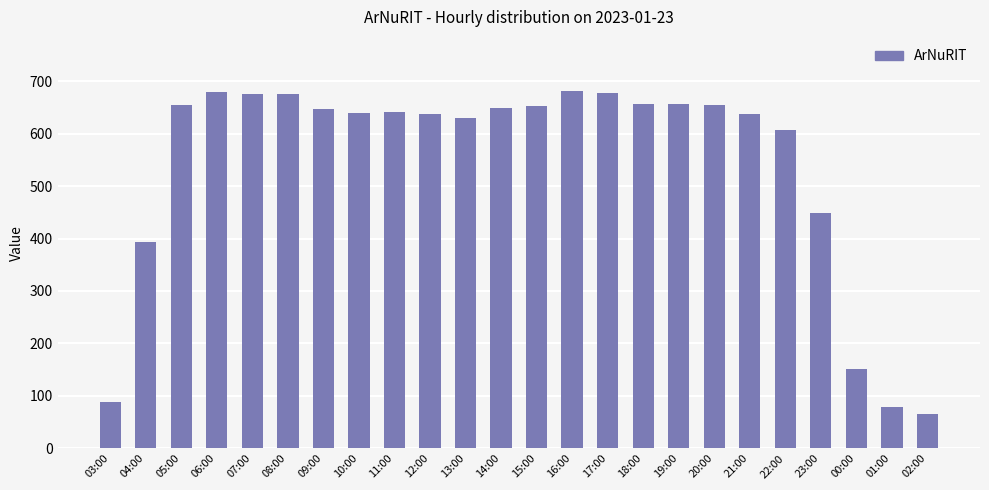

What is the value of the 4th bar from the left?

679